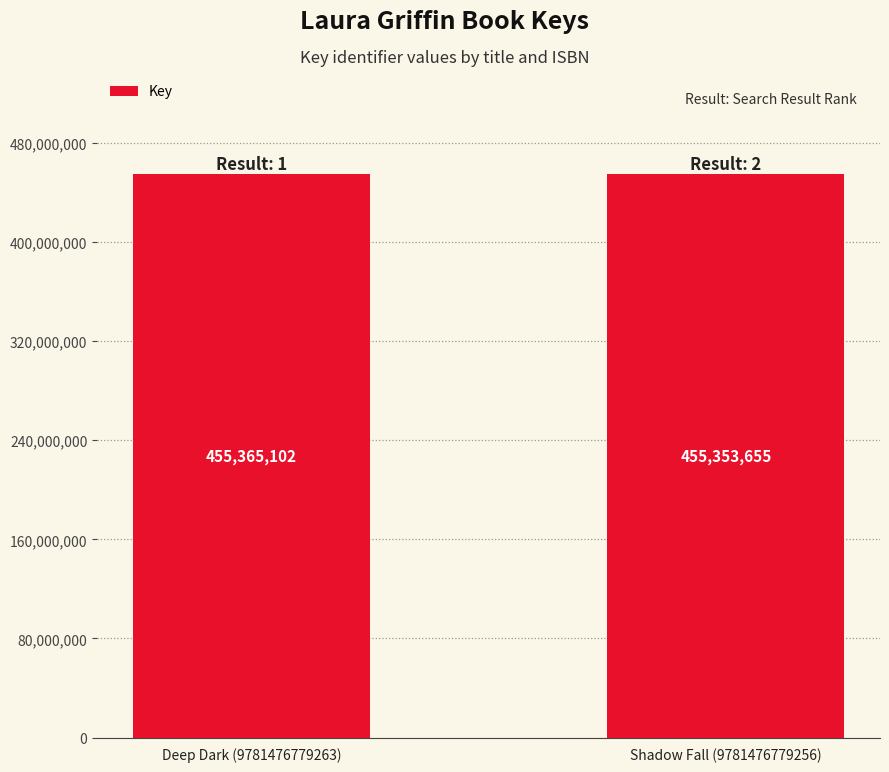

At which category does the chart reach its peak across all series?

Deep Dark (9781476779263)